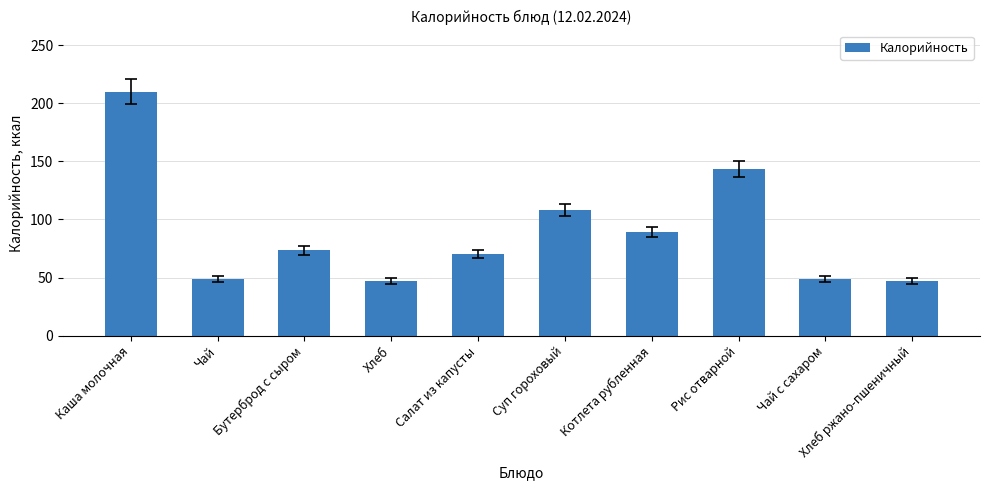

What is the approximate value at Рис отварной?

143.4